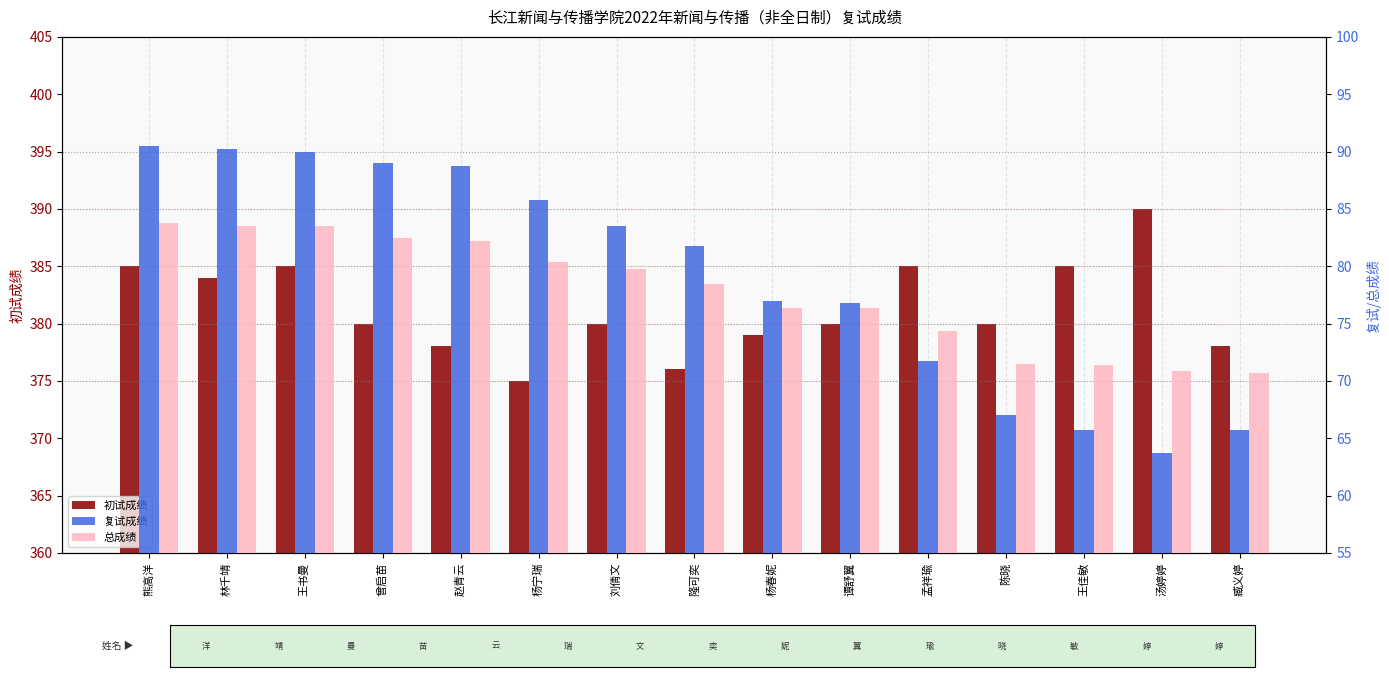

How many values in the 复试成绩 series are below 81?

7